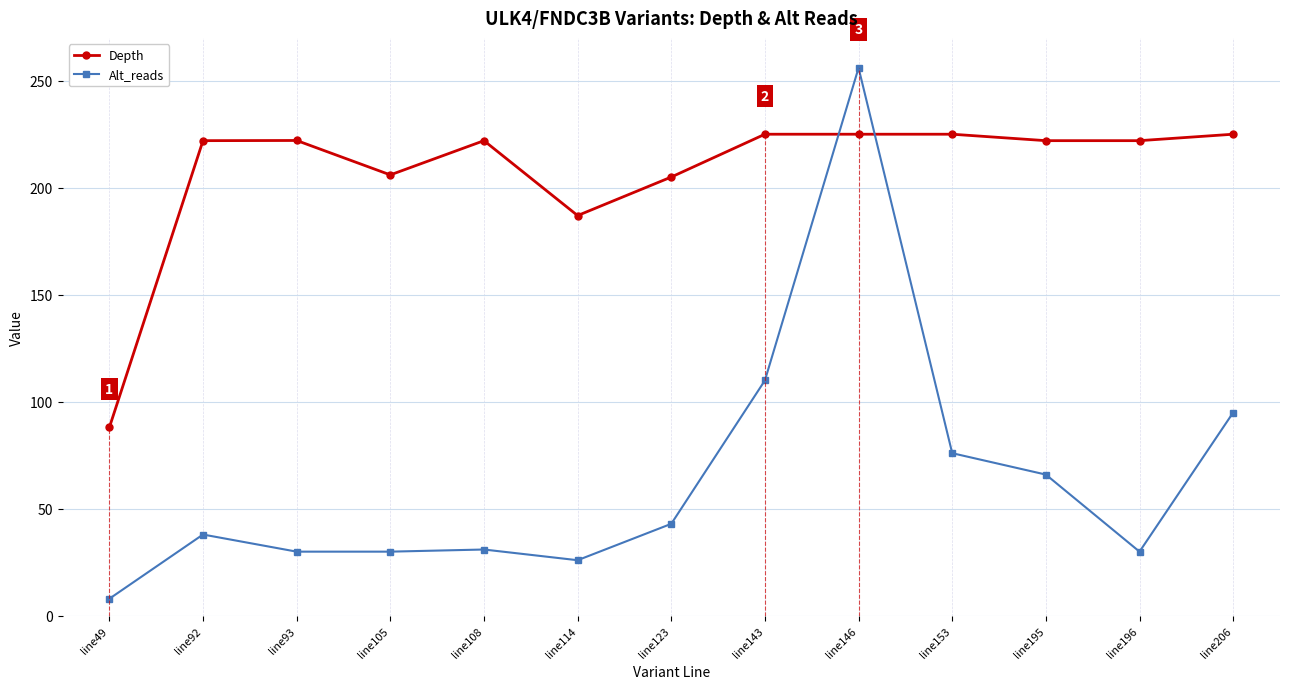

What is the difference between the maximum and minimum values in the Alt_reads series?

248.0